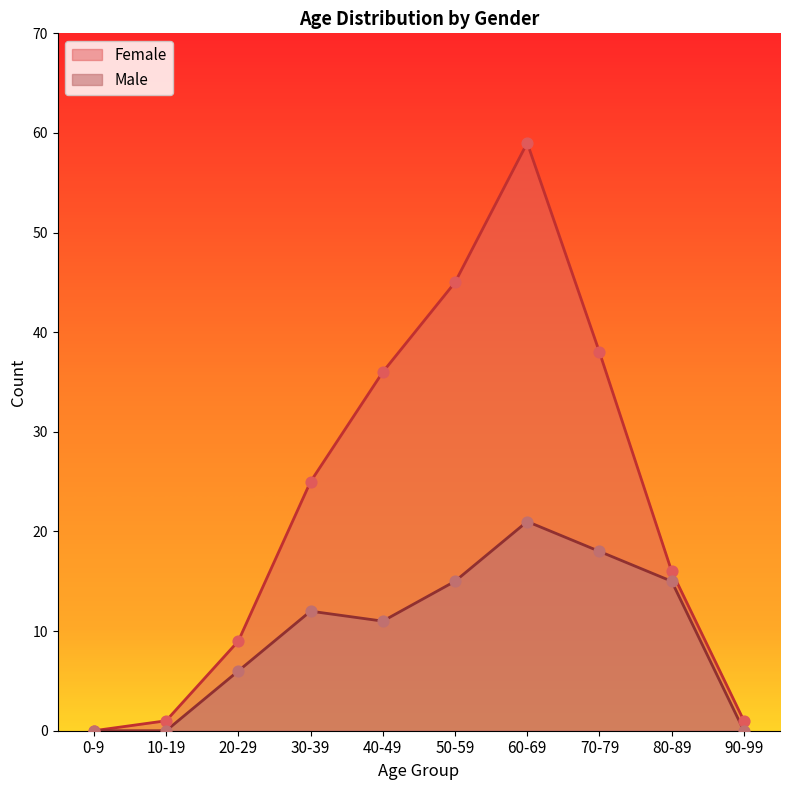

Which series has the largest total across all categories?

Female